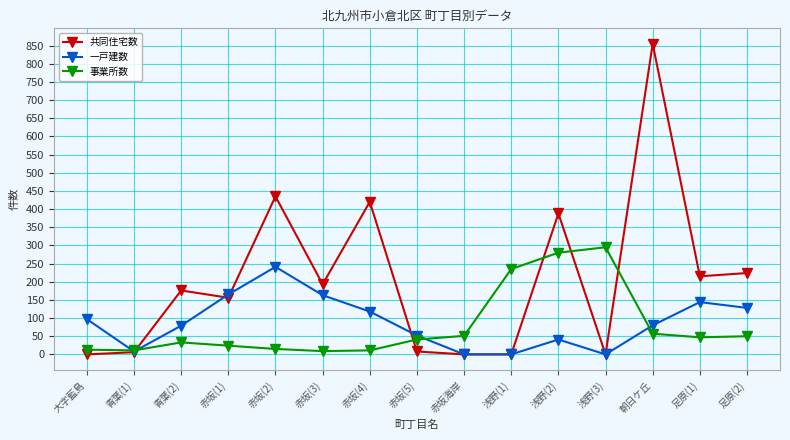

True or false: 共同住宅数 has more than 1 interior local peaks.

True